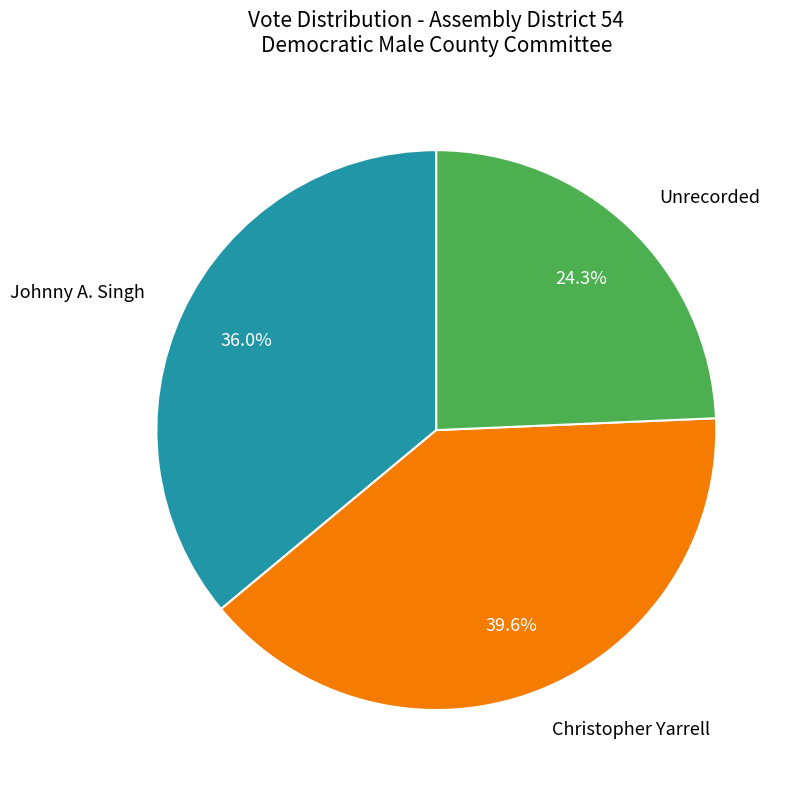

Does any single category account for the majority?

No